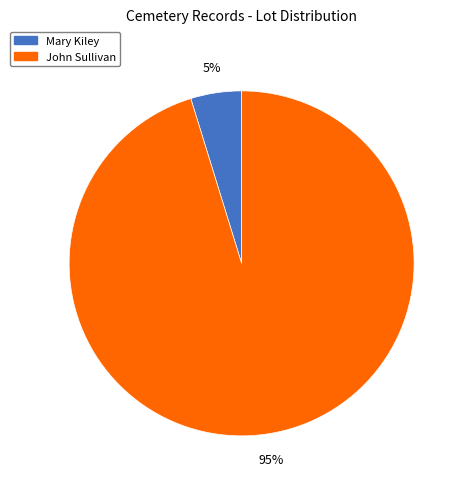

To the nearest percent, what is the difference between the Mary Kiley and John Sullivan slice percentages?

90%